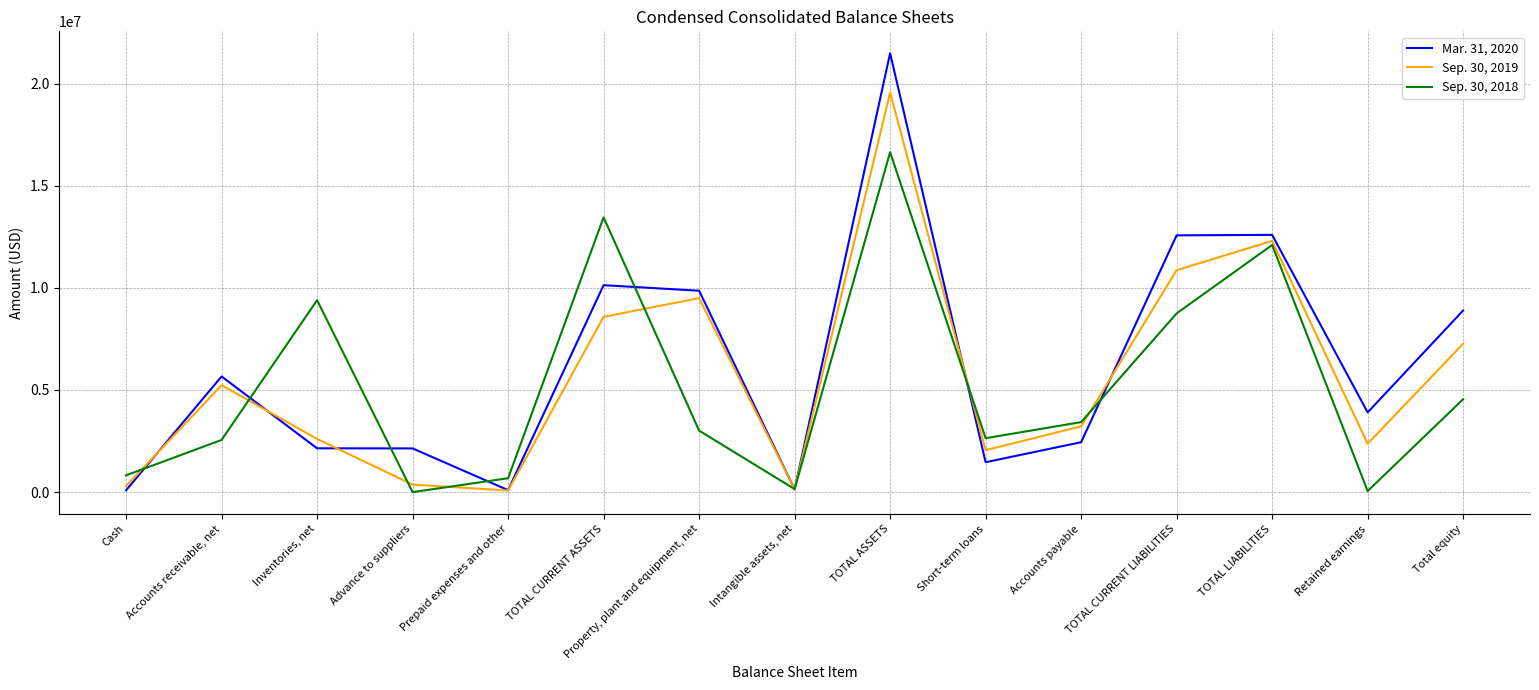

What is the sum of the Mar. 31, 2020 values at Prepaid expenses and other and TOTAL LIABILITIES?

12690214